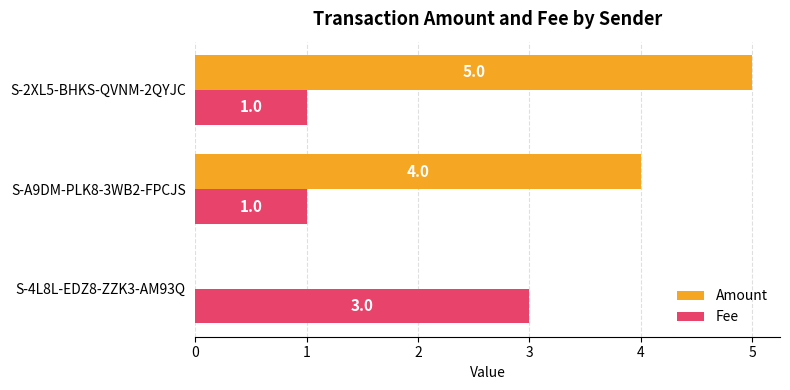

At which category is the sum across all series the highest?

S-2XL5-BHKS-QVNM-2QYJC